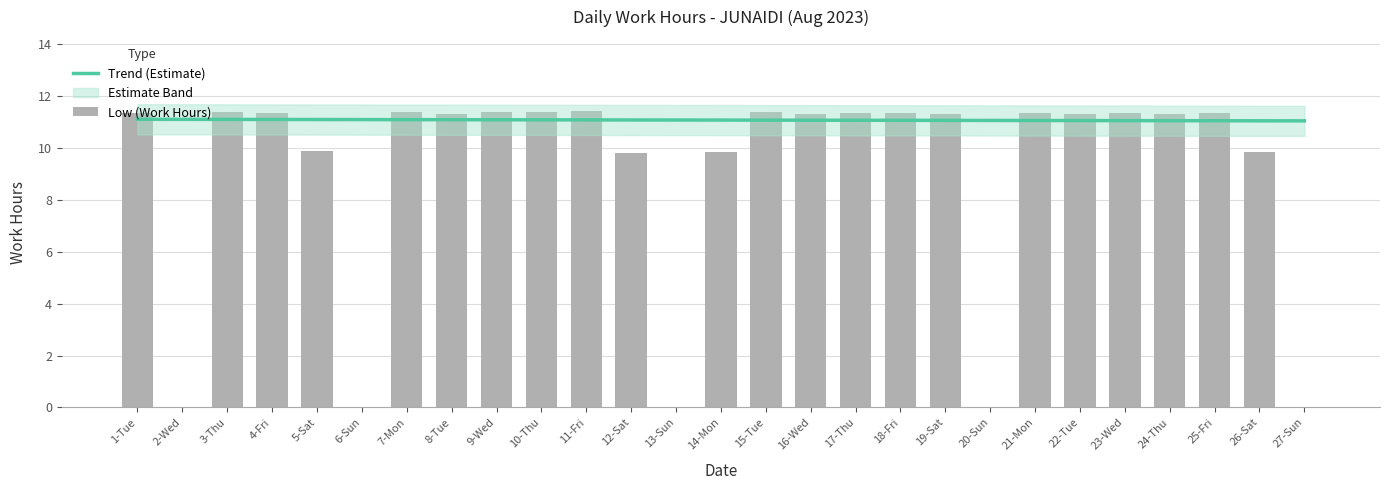

What is the change in value from 5-Sat to 21-Mon?

+1.5